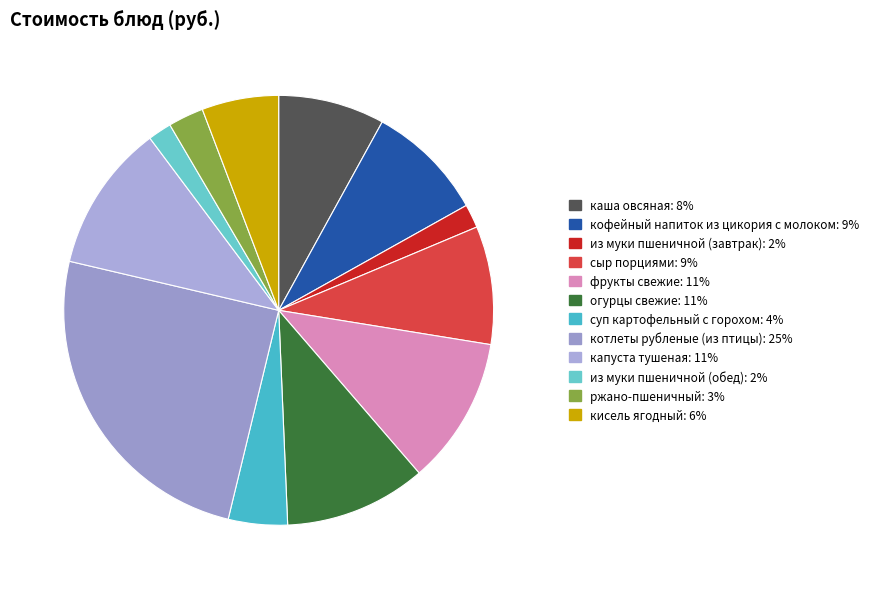

To the nearest percent, what is the difference between the суп картофельный с горохом and ржано-пшеничный slice percentages?

2%